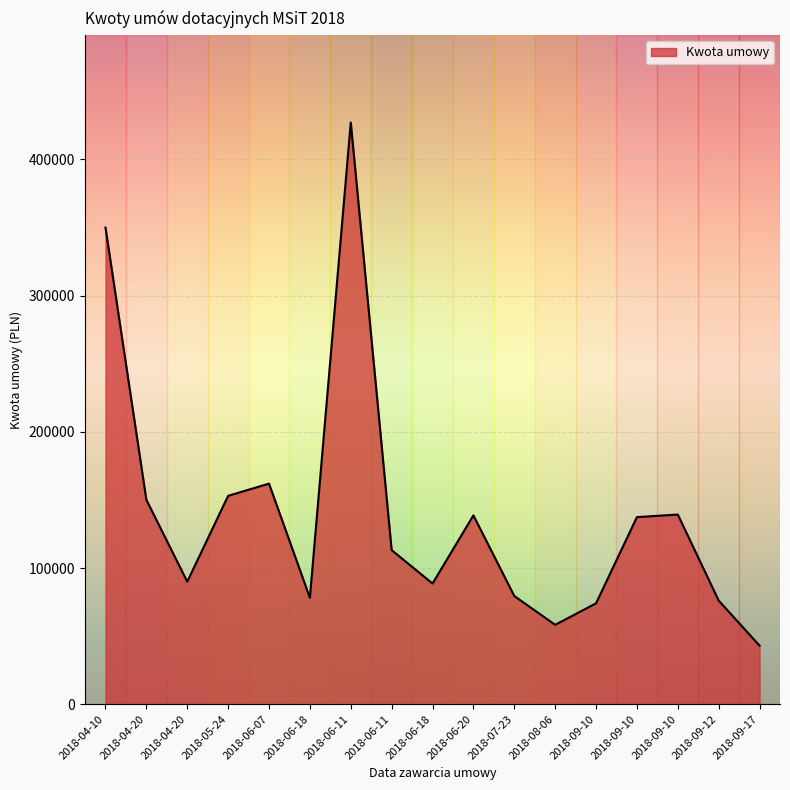

At which category does the chart reach its minimum across all series?

2018-09-17